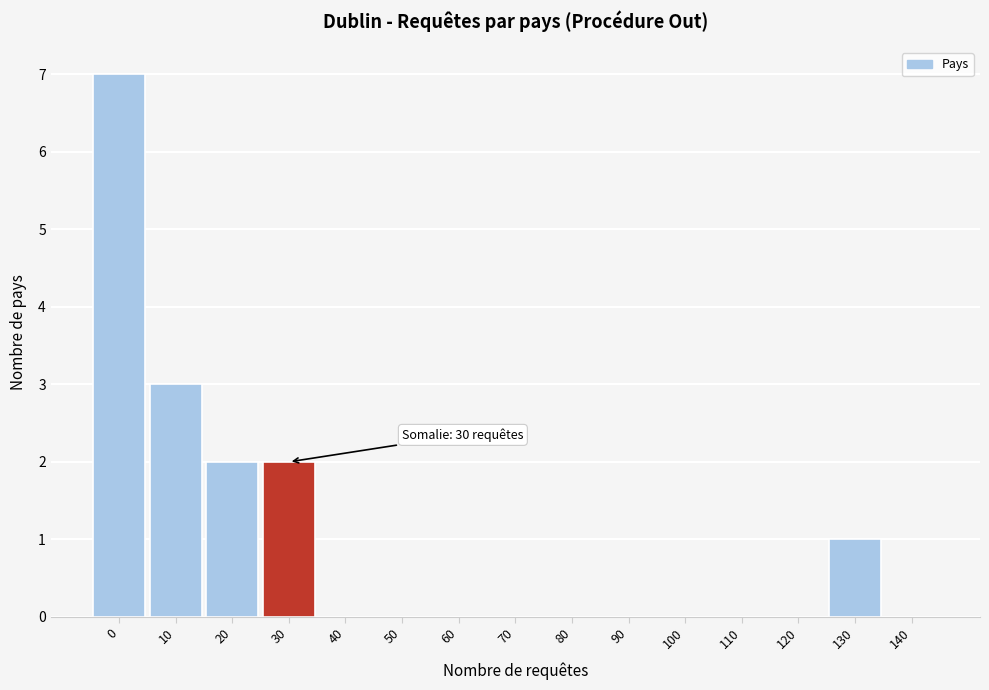

Reading left to right, transcribe all the data shown in this chart.

0=7	10=3	20=2	30=2	40=0	50=0	60=0	70=0	80=0	90=0	100=0	110=0	120=0	130=1	140=0